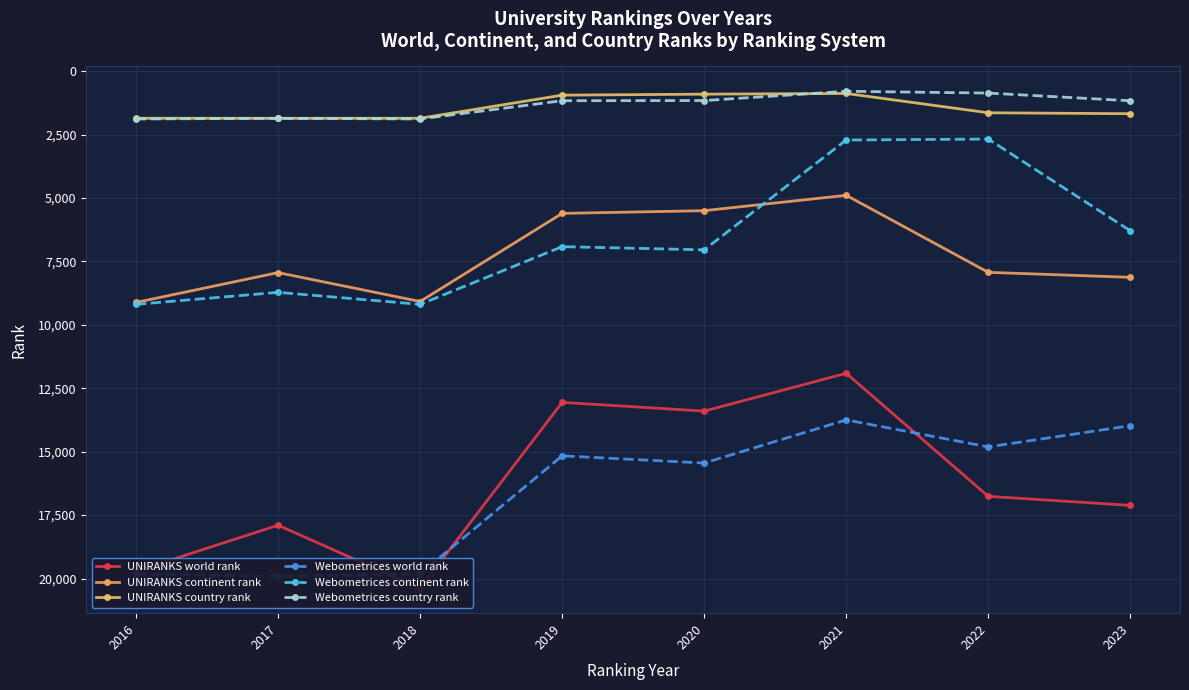

True or false: Webometrices country rank and UNIRANKS world rank intersect in this chart.

False